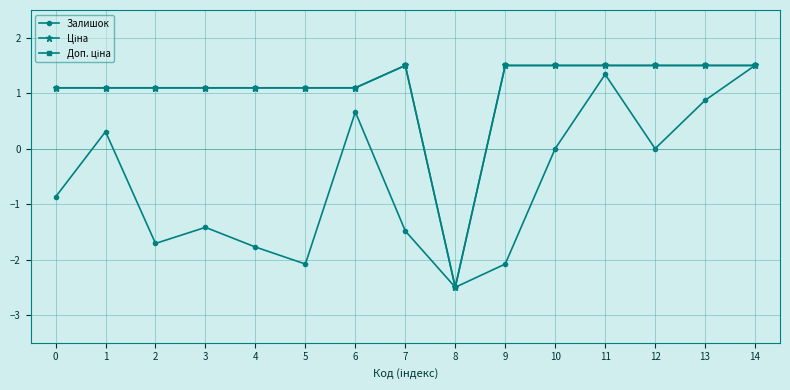

What is the total value across all series at 2?

0.5